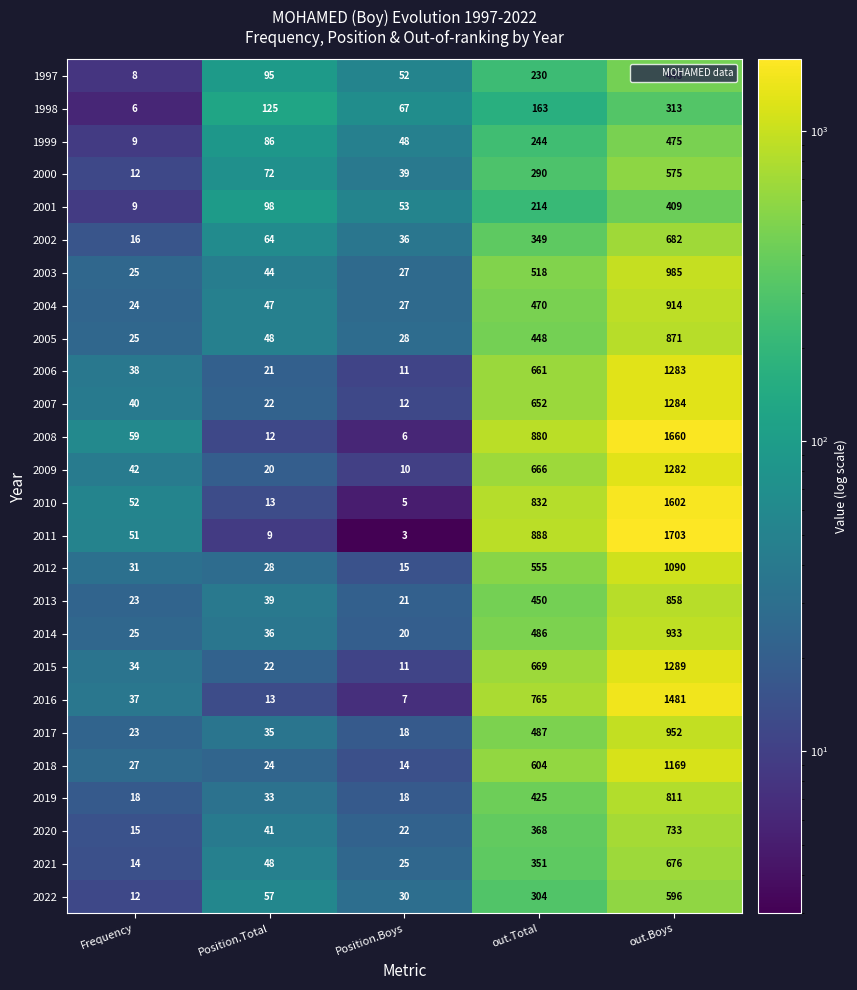

How many series are shown in this chart?

26